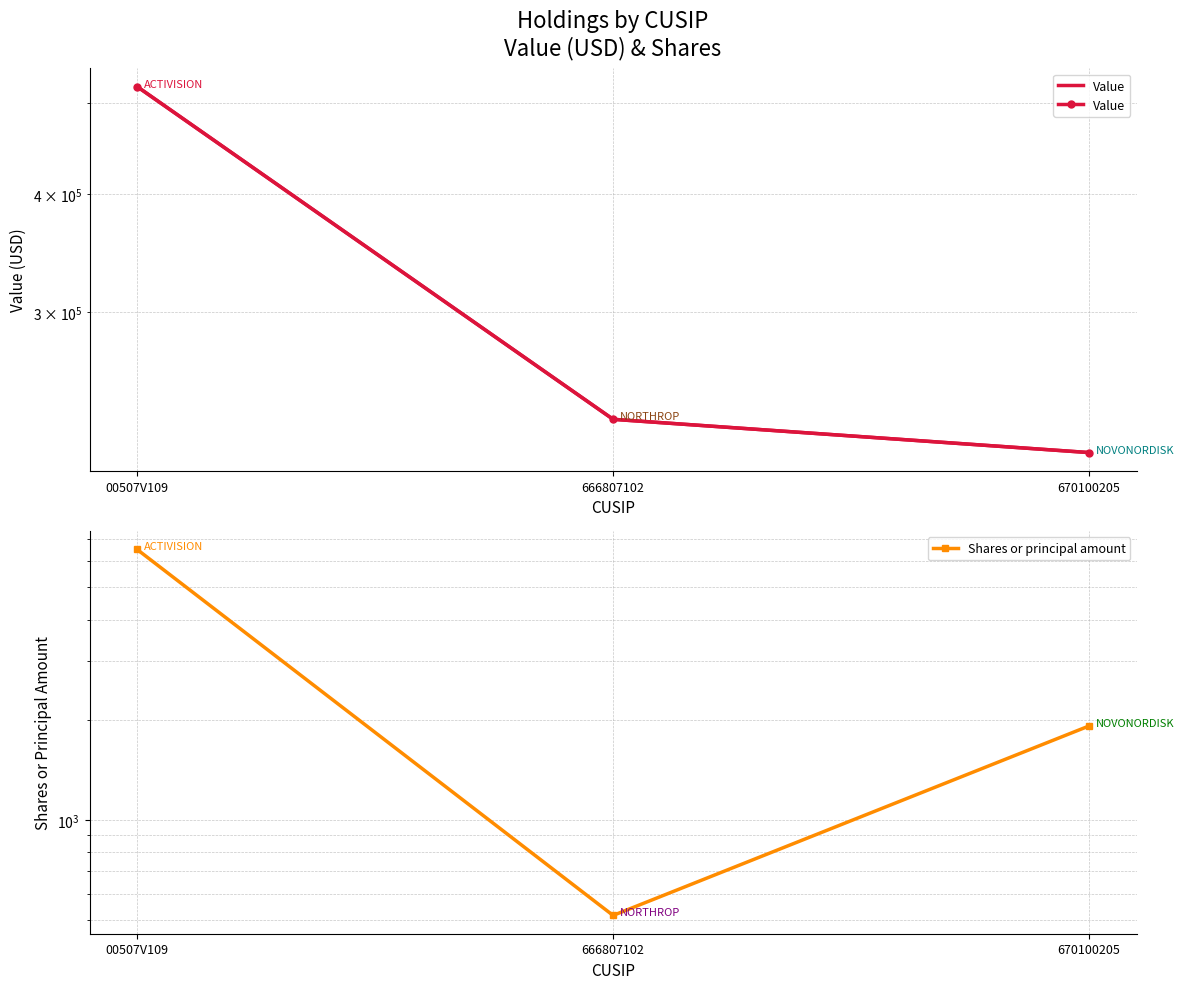

What is the value of the Value point at the 2nd from the left?

231000